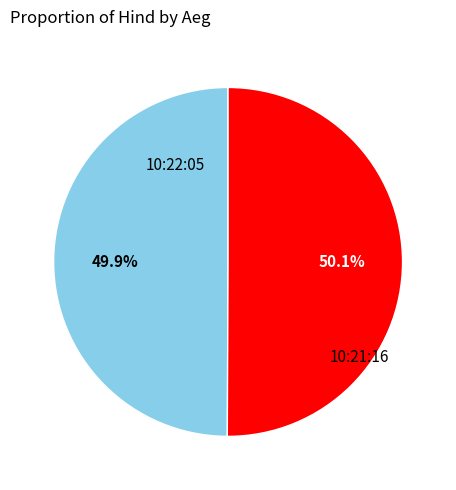

Does any single category account for the majority?

Yes